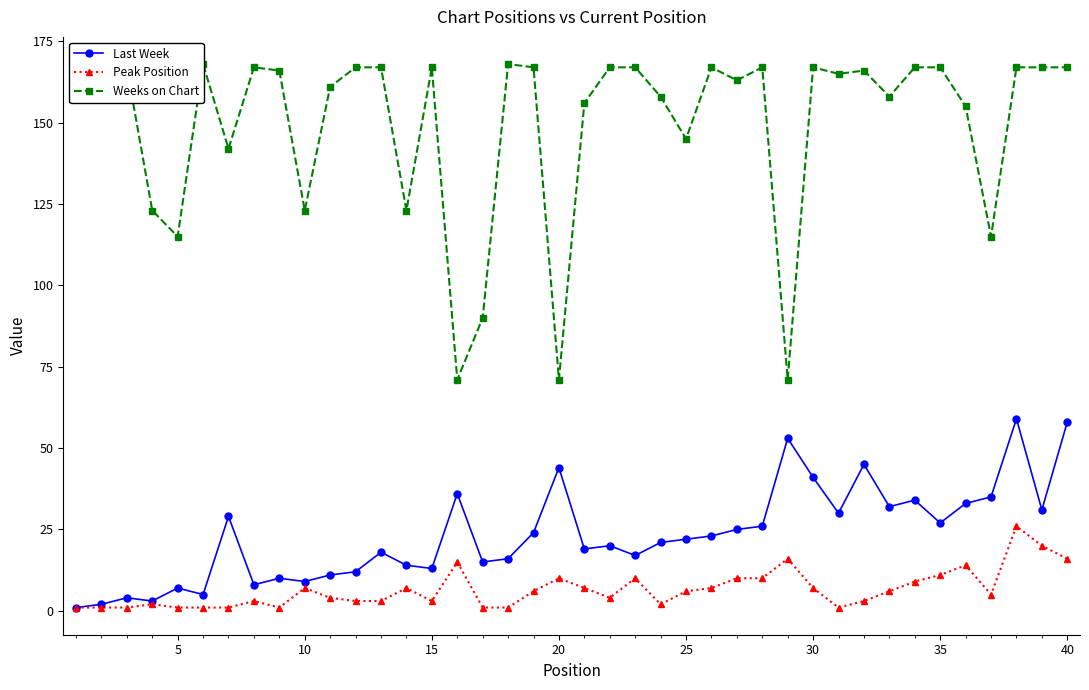

At how many categories does at least one series exceed 76?

37